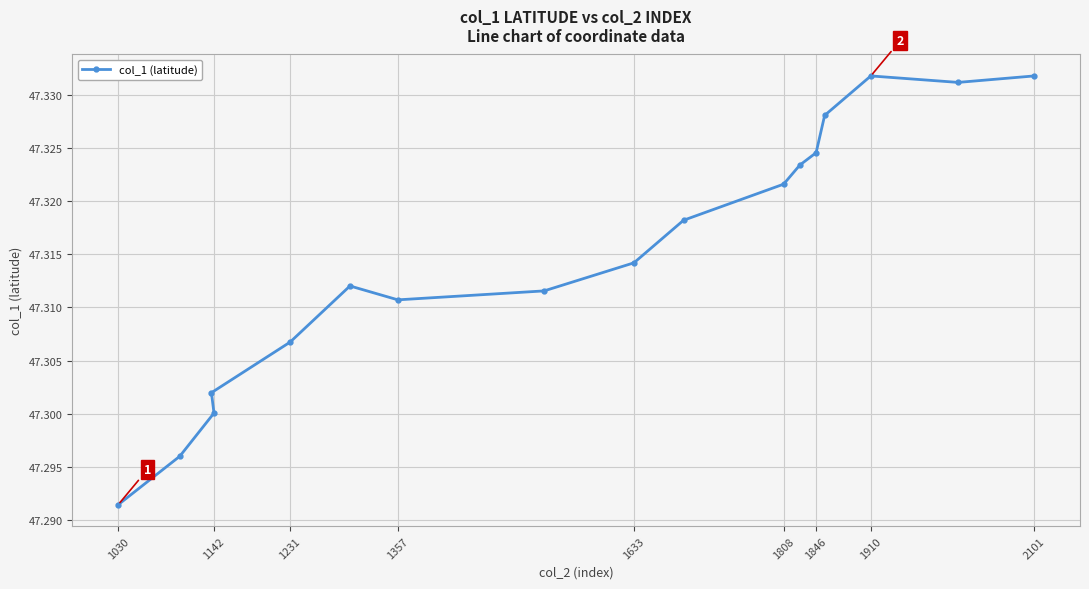

The value at 1808 is 71.3. True or false?

False